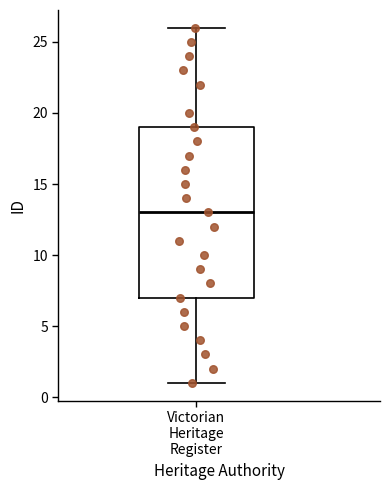

Read this box plot against the y-axis: the position of the median line, the range covered by the box, and the ends of both whiskers. The values are not printed on the chart, so give them approximately, as read against the axis.

median 13, box 7 to 19, whiskers 1 to 26